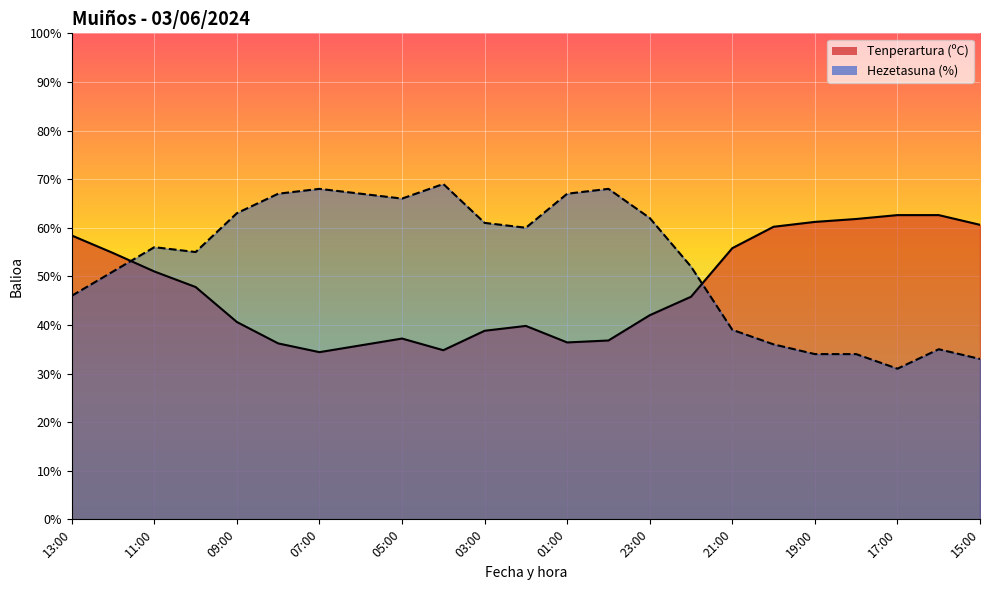

What is the total value across all series at 03:00?

99.8